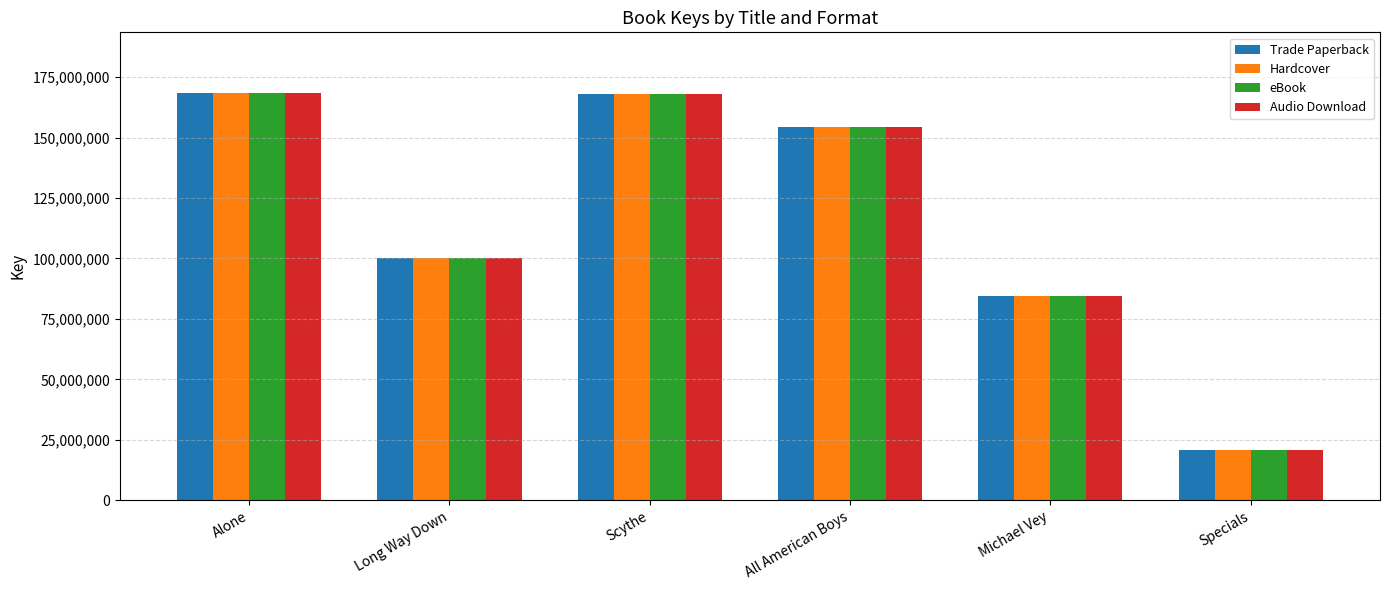

What is the total value across all series at Michael Vey?

338231152